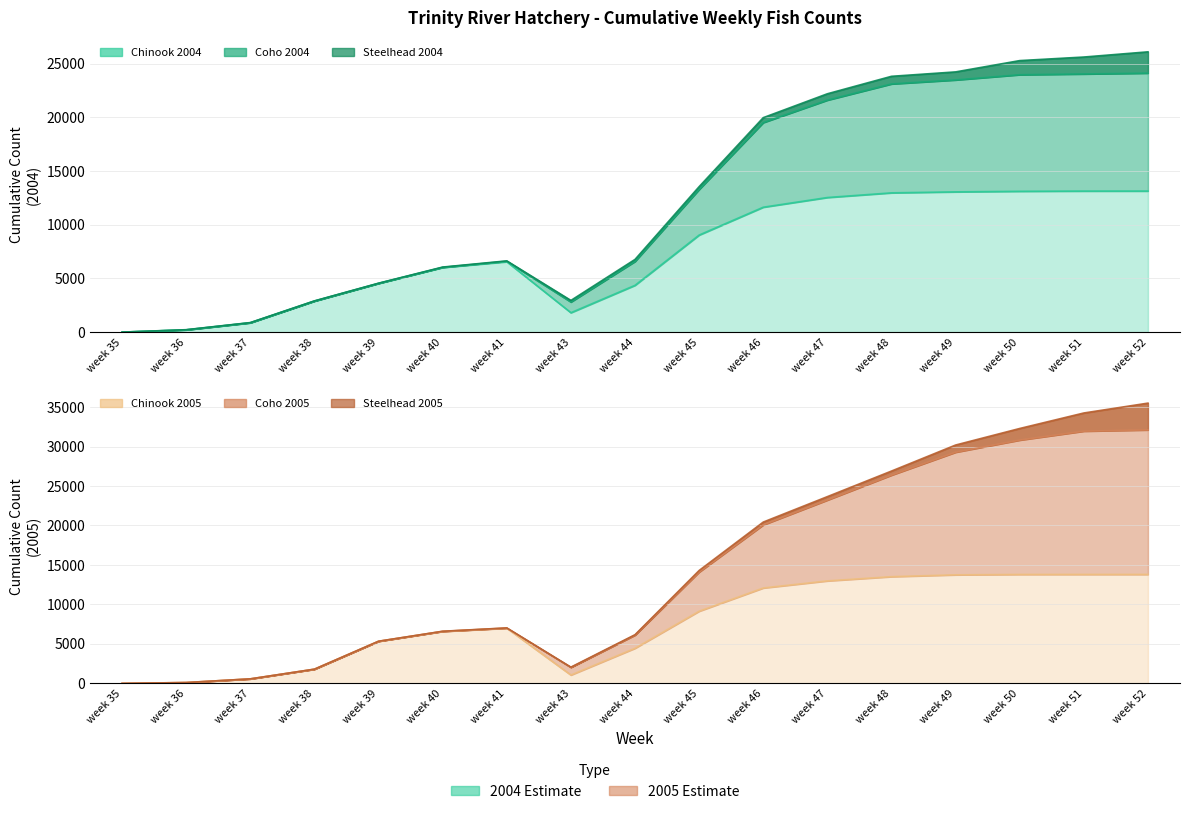

Where is the first local minimum for Coho 2005?

week 43